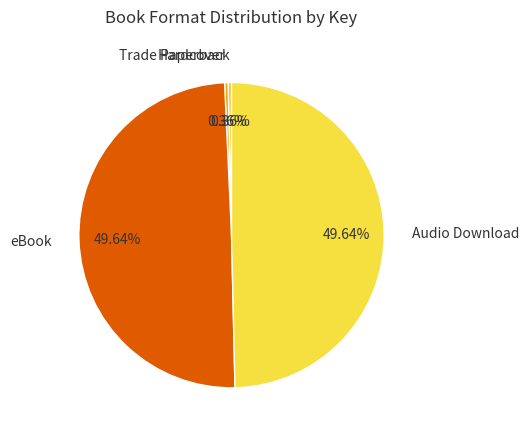

What percentage is the eBook slice, to the nearest percent?

50%